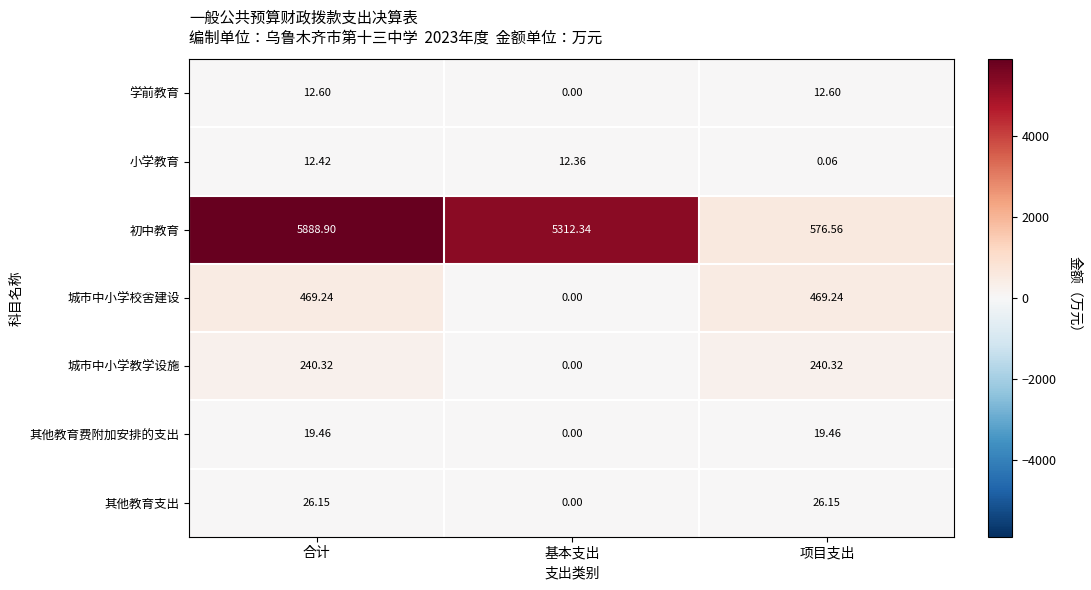

At which label is 城市中小学教学设施 closest to 120?

基本支出